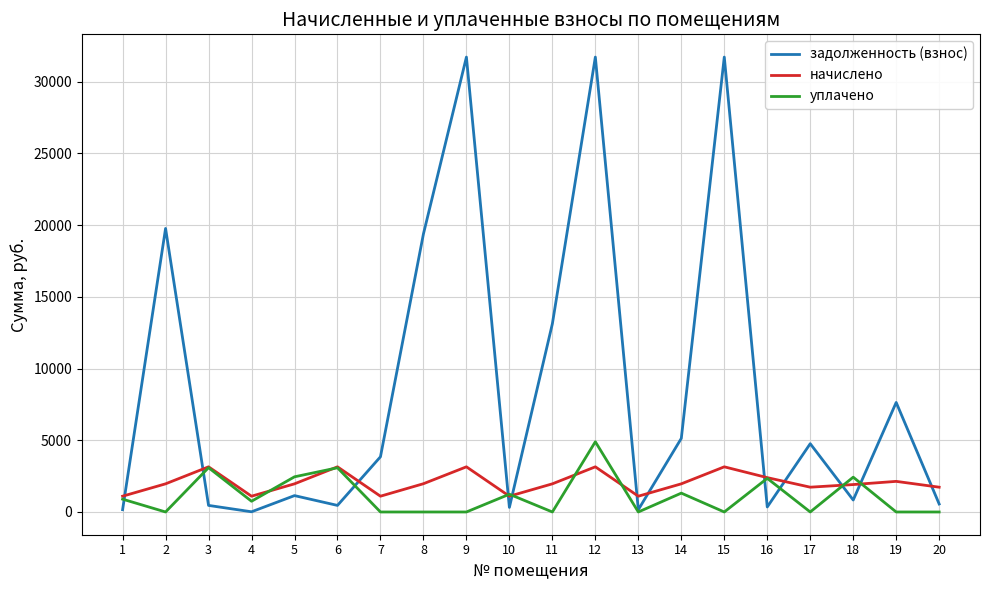

Rank the series by their maximum value, from lowest to highest.

начислено, уплачено, задолженность (взнос)